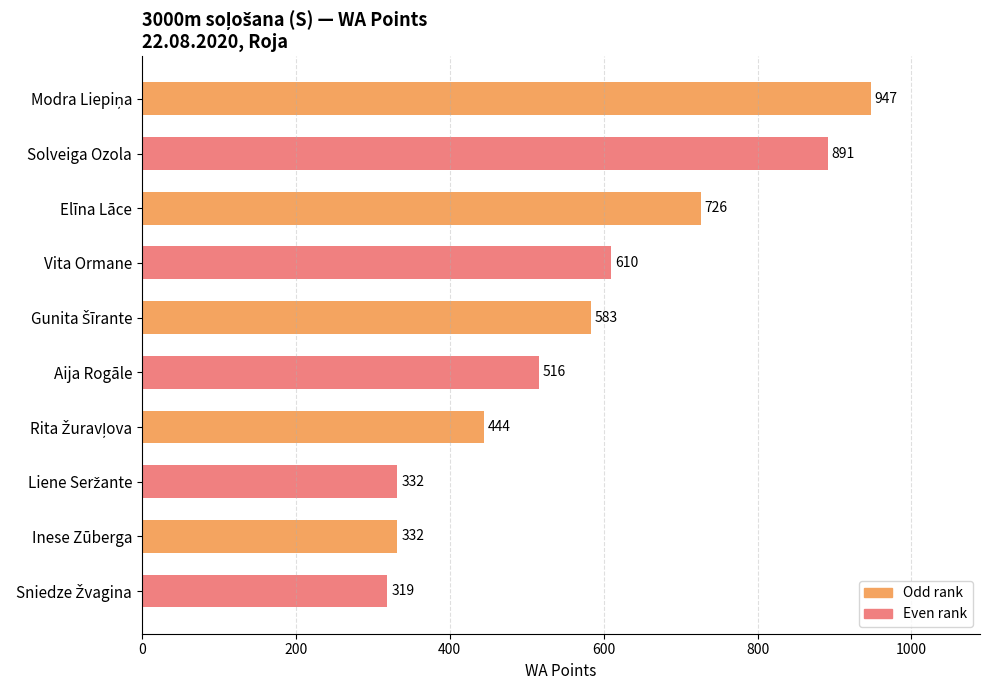

Read the value at Solveiga Ozola.

891